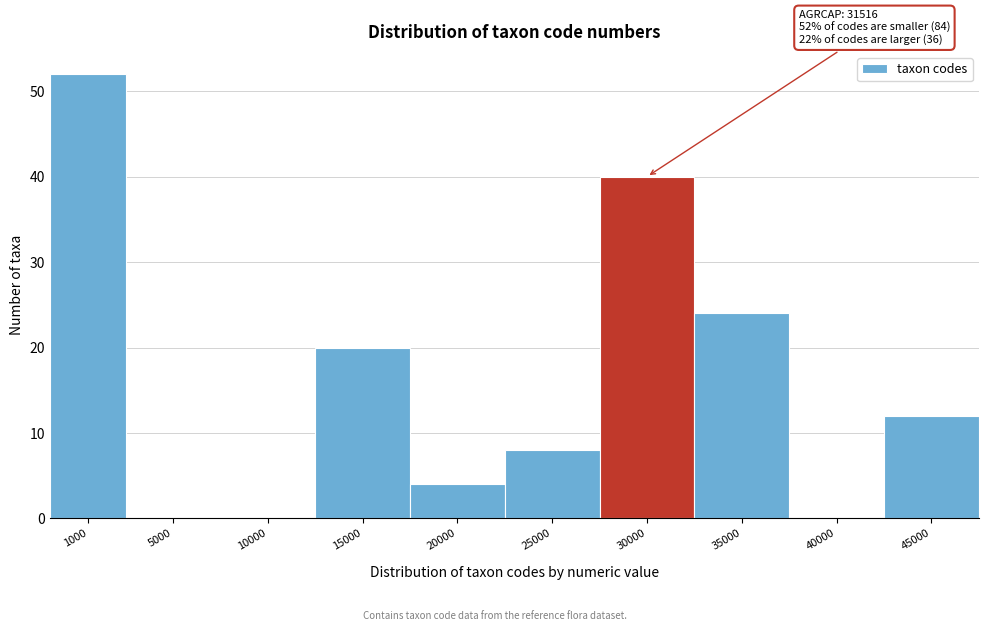

Reading left to right, extract all data points from this chart.

1000=52	5000=0	10000=0	15000=20	20000=4	25000=8	30000=40	35000=24	40000=0	45000=12